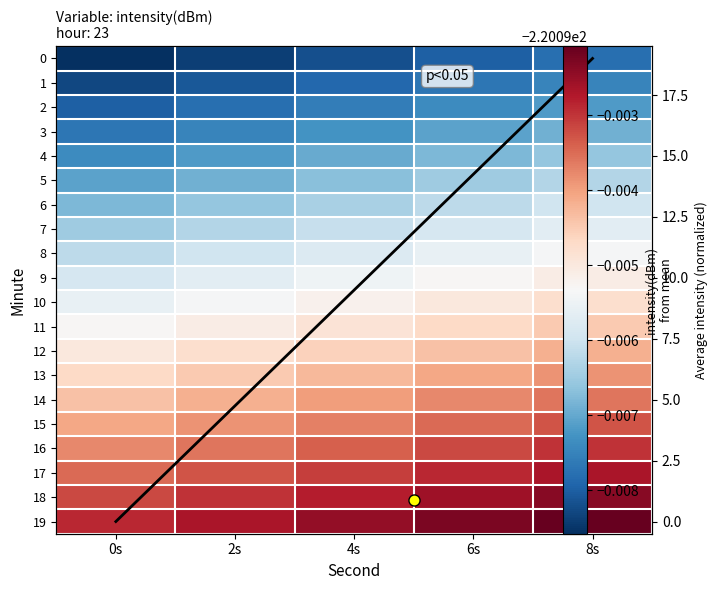

What is the sum of the 16 values at 8s and 0s?

-440.2